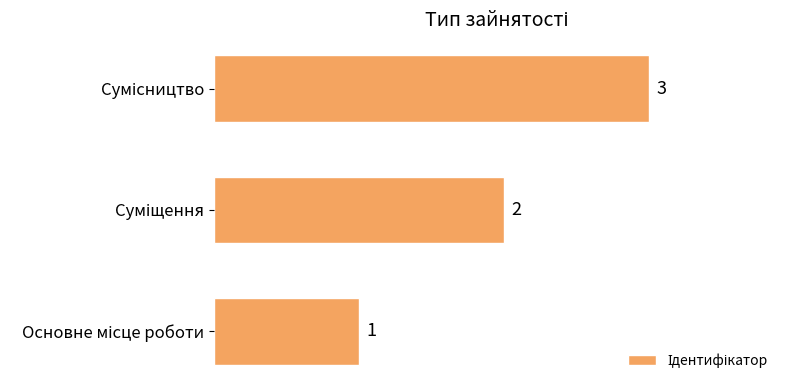

How many data points does each series have?

3